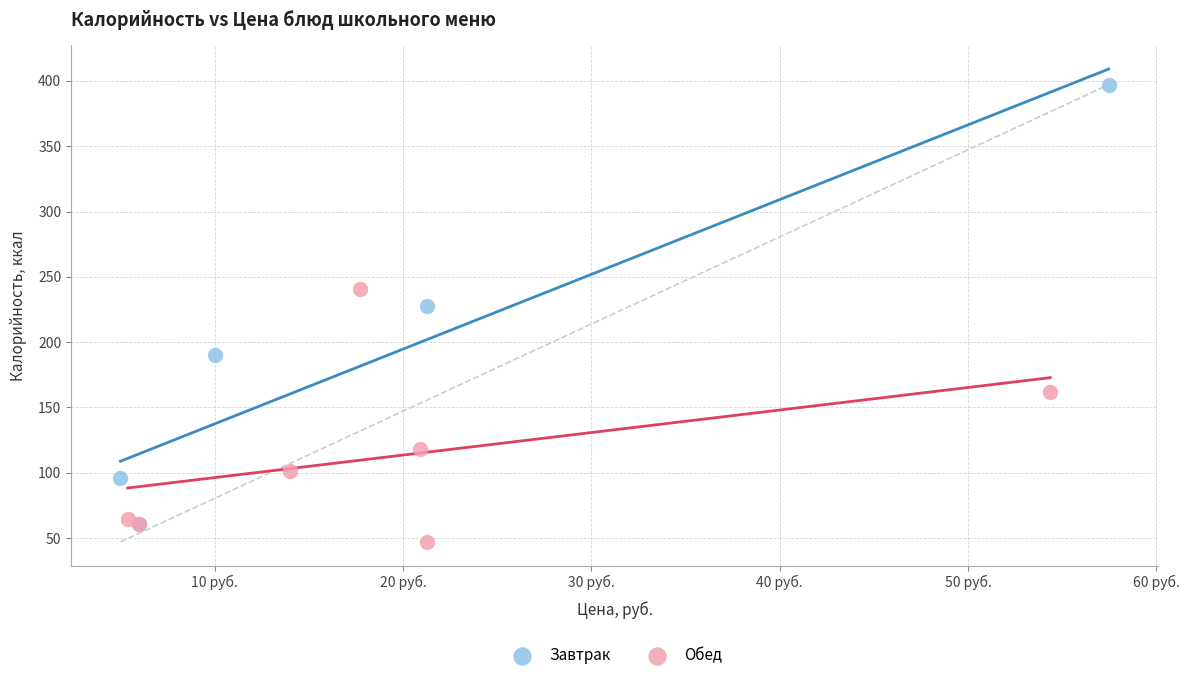

Which series has the largest Y range (max minus min)?

Завтрак